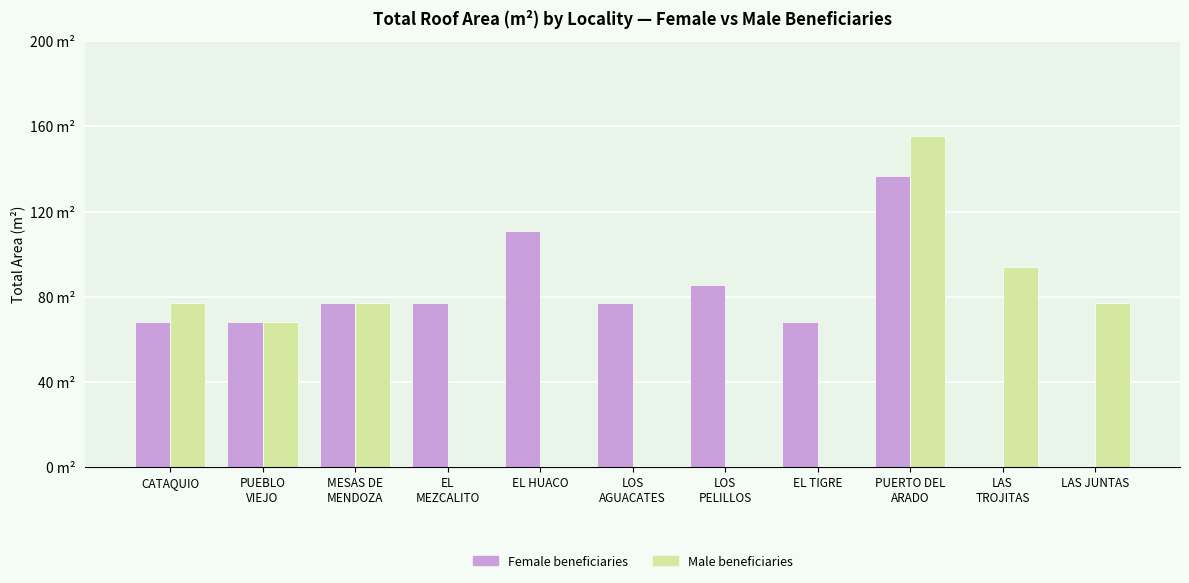

Are the bars horizontal?

No